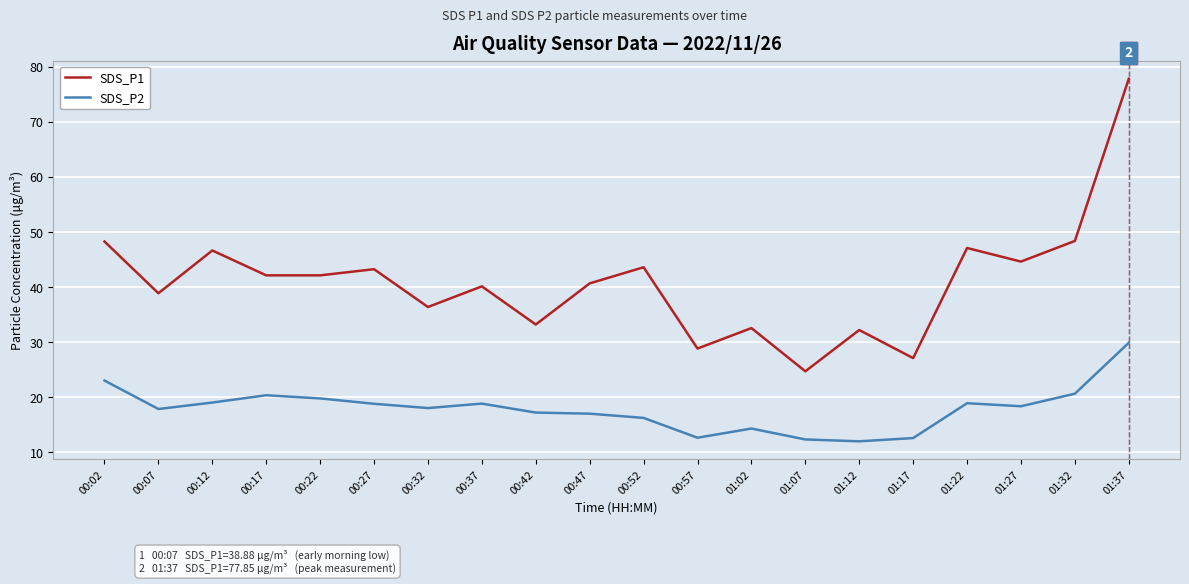

What is the spread (max minus min) of values at 00:07?

21.0